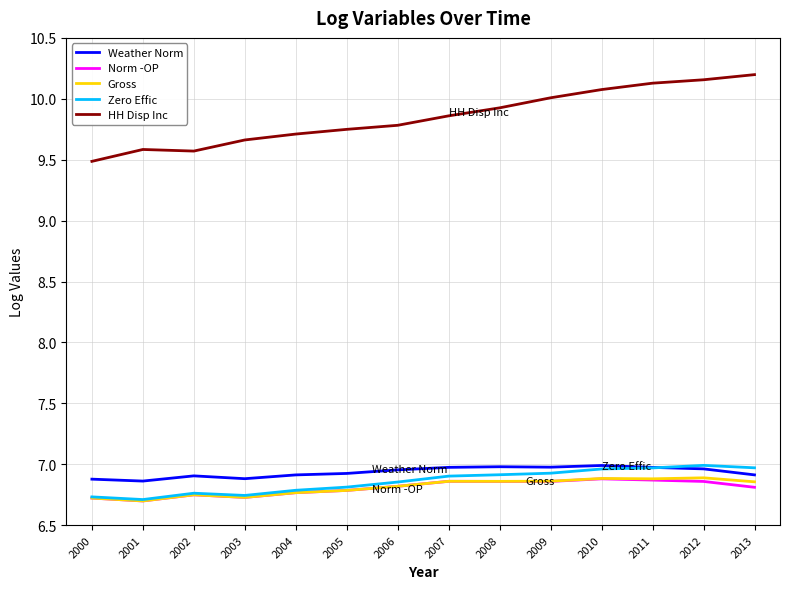

What is the difference between the Norm -OP values at 2006 and 2000?

0.1